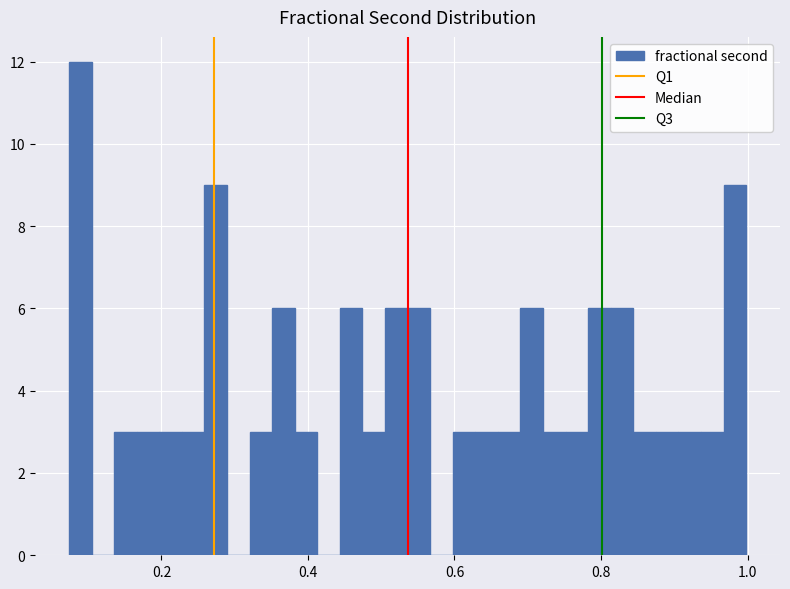

Read against the x-axis, roughly where is the centre of the tallest bar?

0.08